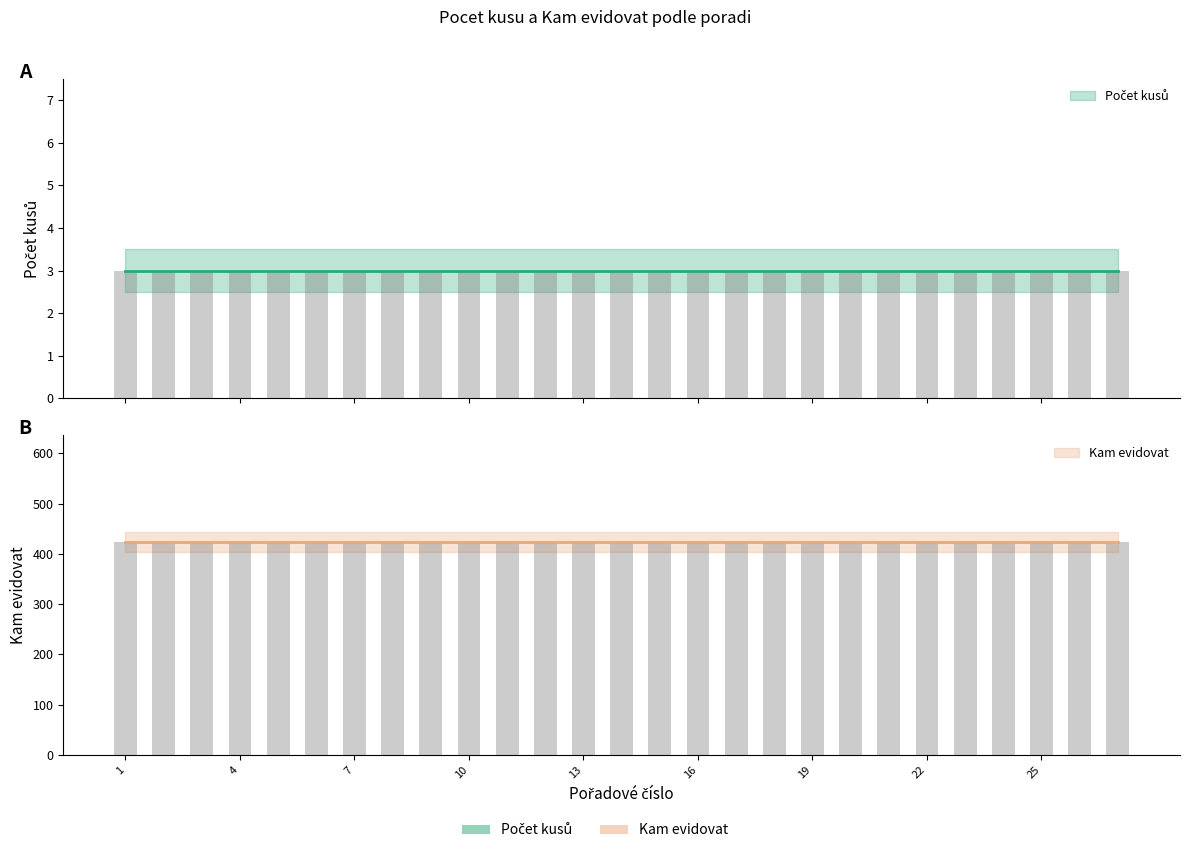

What is the sum of the Kam evidovat values at 1 and 20?

848